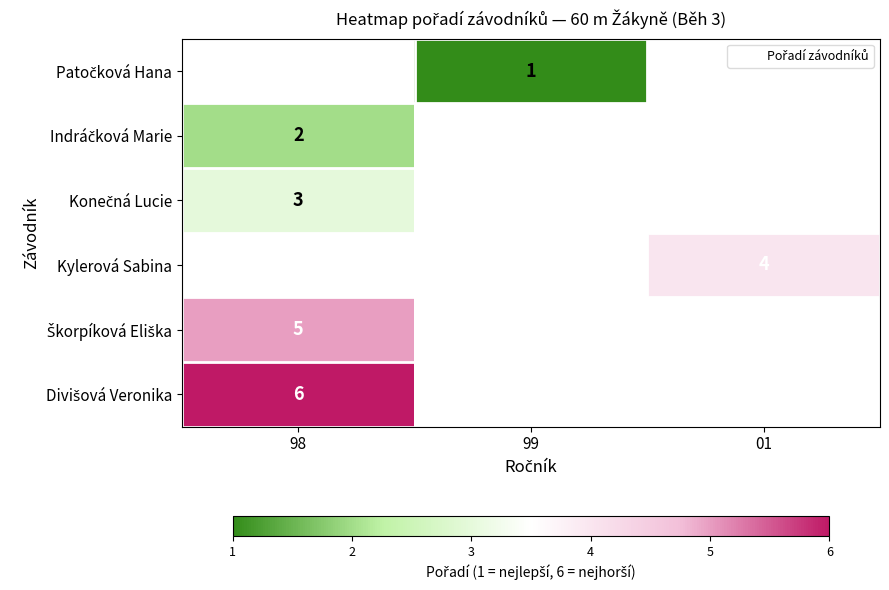

What is the smallest value displayed?

1.0